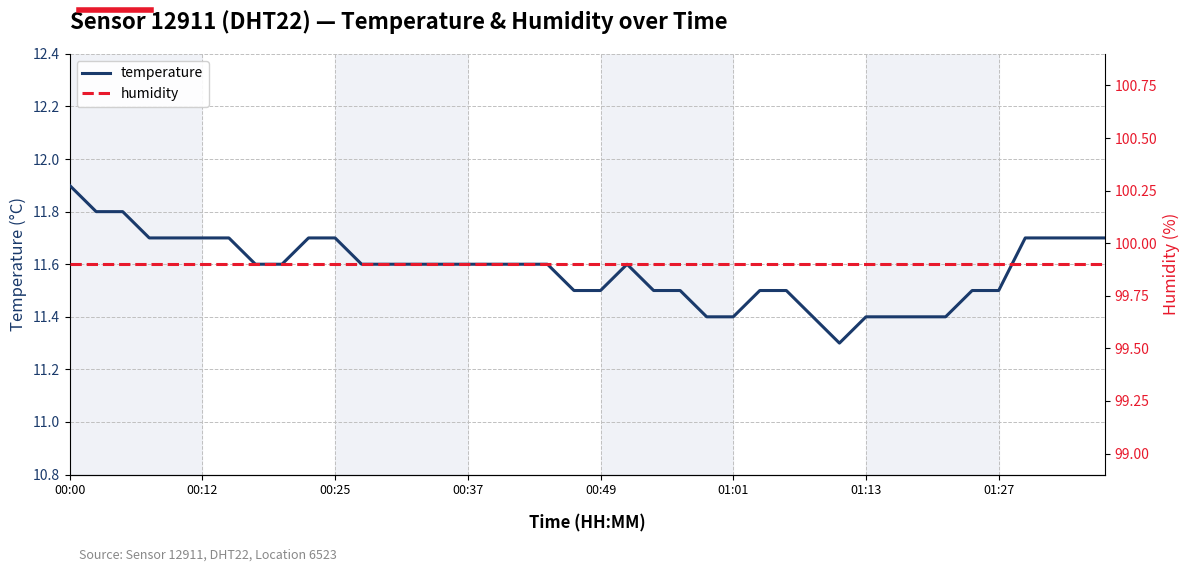

Is the value of humidity at 9 greater than the value of temperature at 27?

Yes